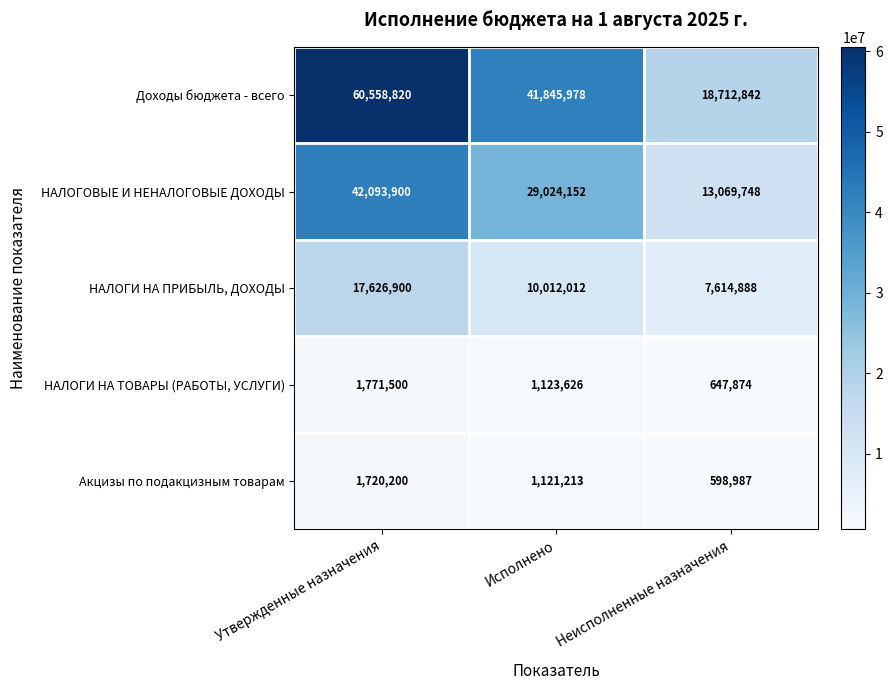

Reading right to left, list all the values displayed in this chart.

Доходы бюджета - всего: 18712842	41845978	60558820
НАЛОГОВЫЕ И НЕНАЛОГОВЫЕ ДОХОДЫ: 13069748	29024152	42093900
НАЛОГИ НА ПРИБЫЛЬ, ДОХОДЫ: 7614888	10012012	17626900
НАЛОГИ НА ТОВАРЫ (РАБОТЫ, УСЛУГИ): 647874	1123626	1771500
Акцизы по подакцизным товарам: 598987	1121213	1720200